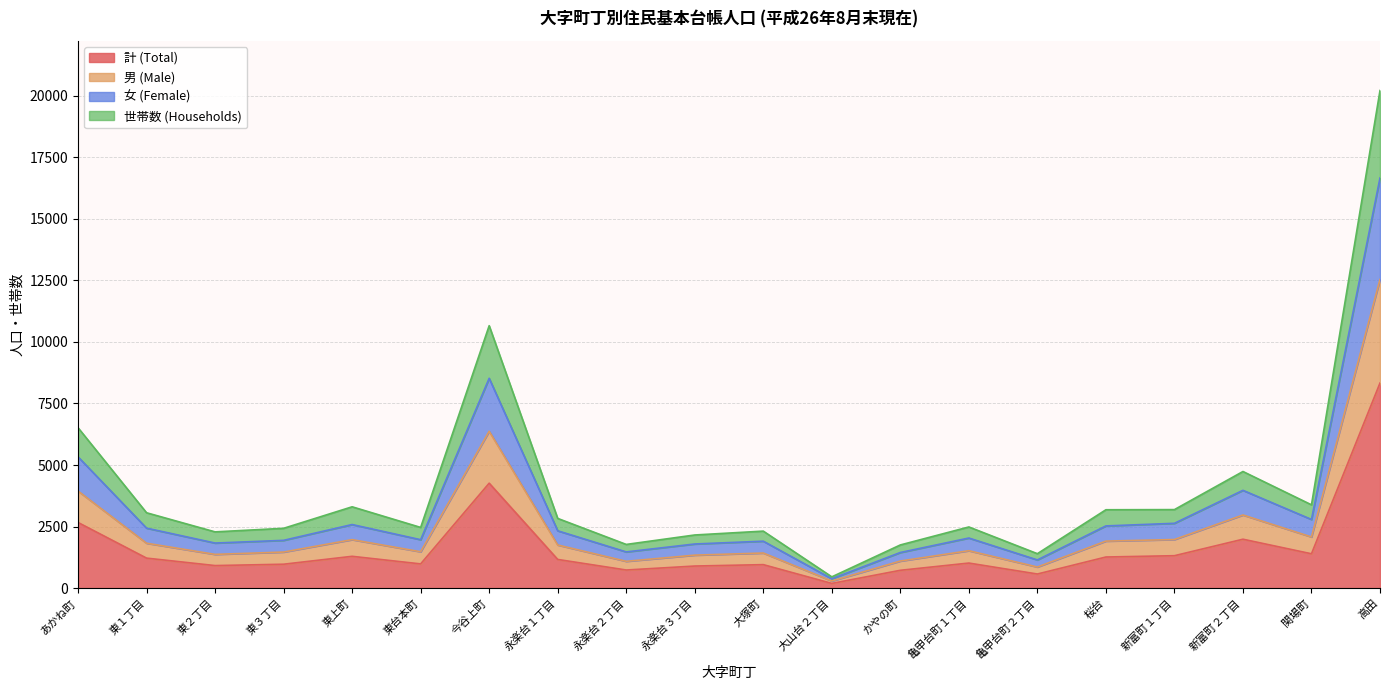

True or false: 計 (Total) and 世帯数 (Households) intersect in this chart.

False